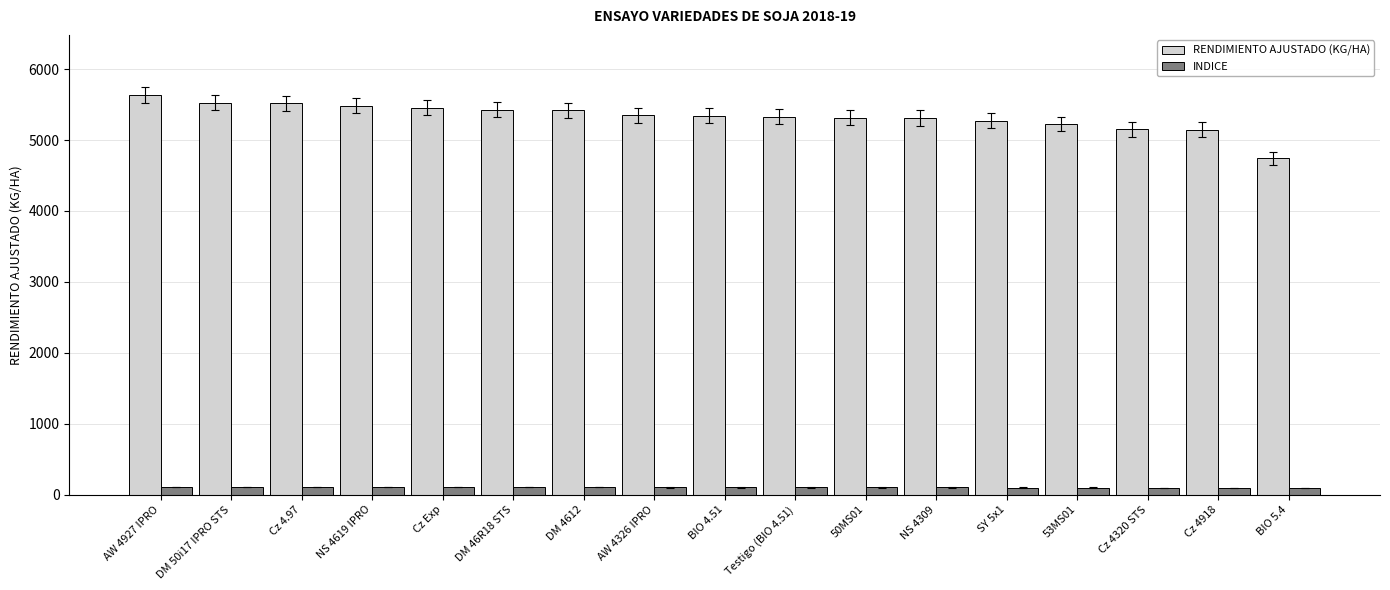

Is it true that RENDIMIENTO AJUSTADO (KG/HA) equals 7986.2 at 53MS01?

False